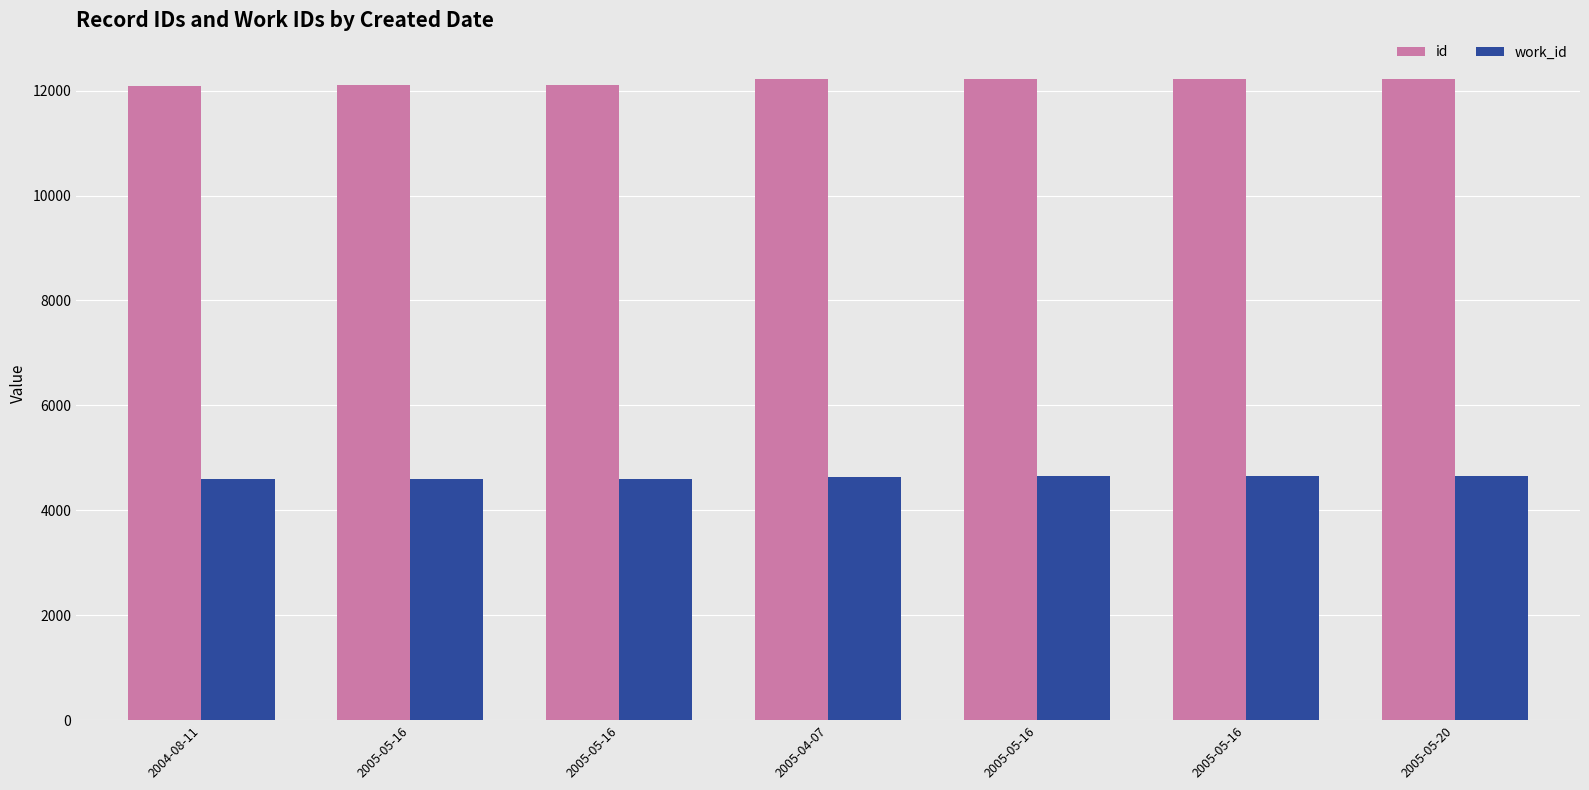

What are all the series names shown in the legend?

id, work_id